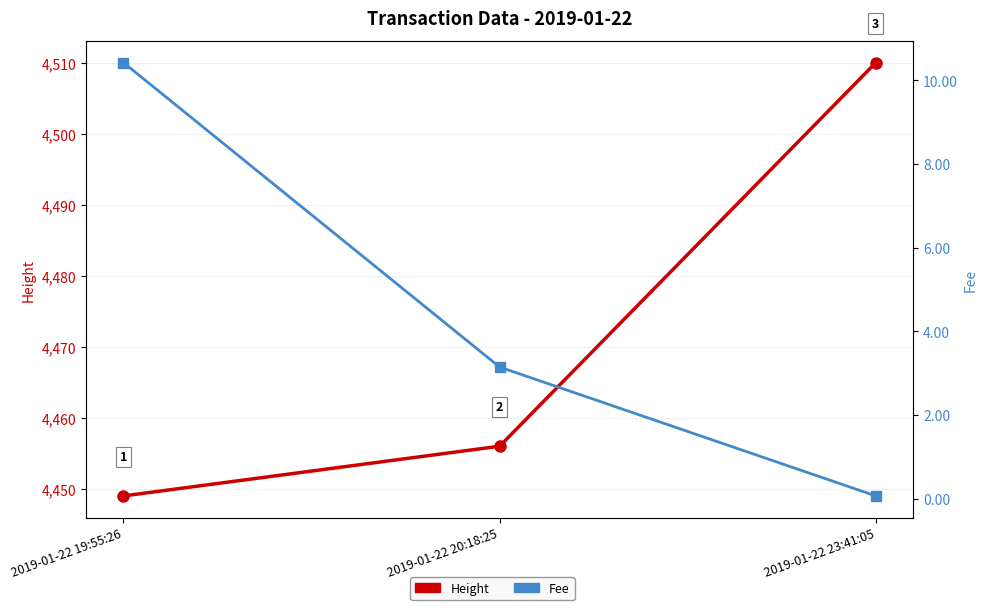

List the labels in order of Fee value, largest first.

2019-01-22 19:55:26, 2019-01-22 20:18:25, 2019-01-22 23:41:05